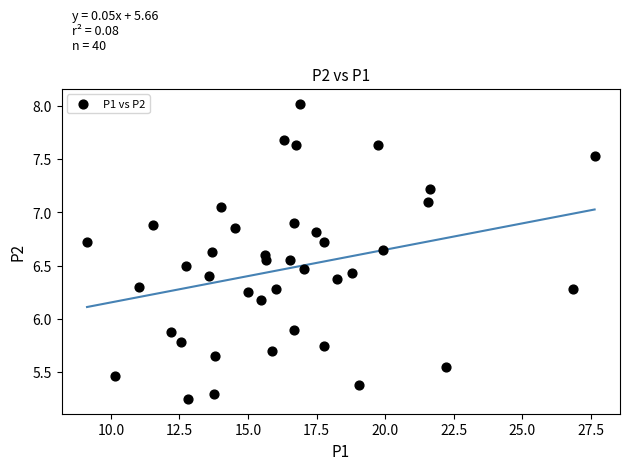

What is the range of Y values (max minus min)?

2.8